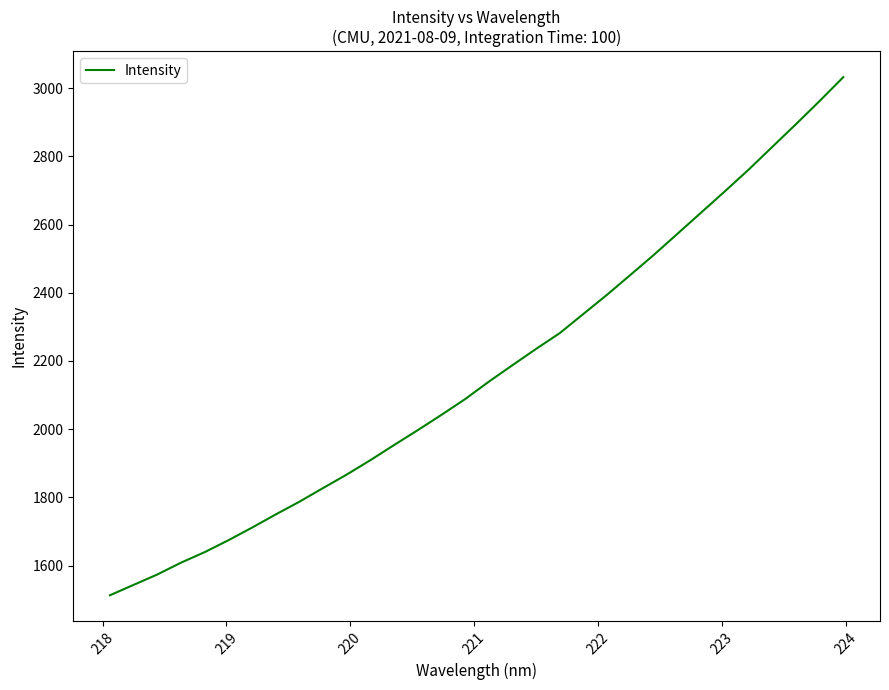

How many lines are shown in the chart?

1